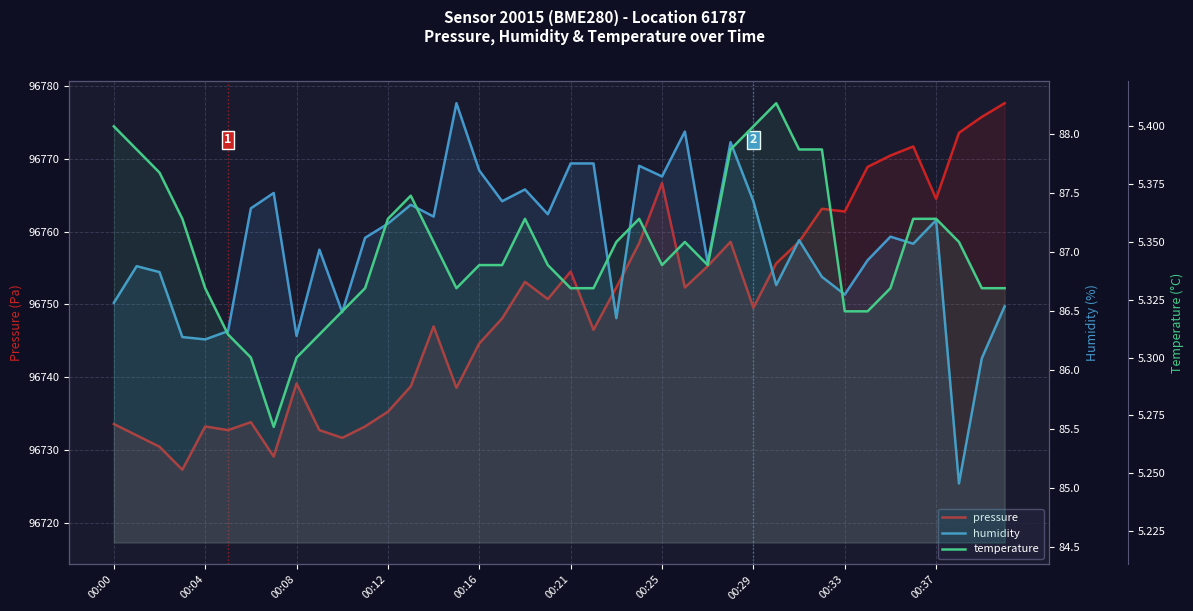

The temperature series shows 5.3 at 00:16. True or false?

True